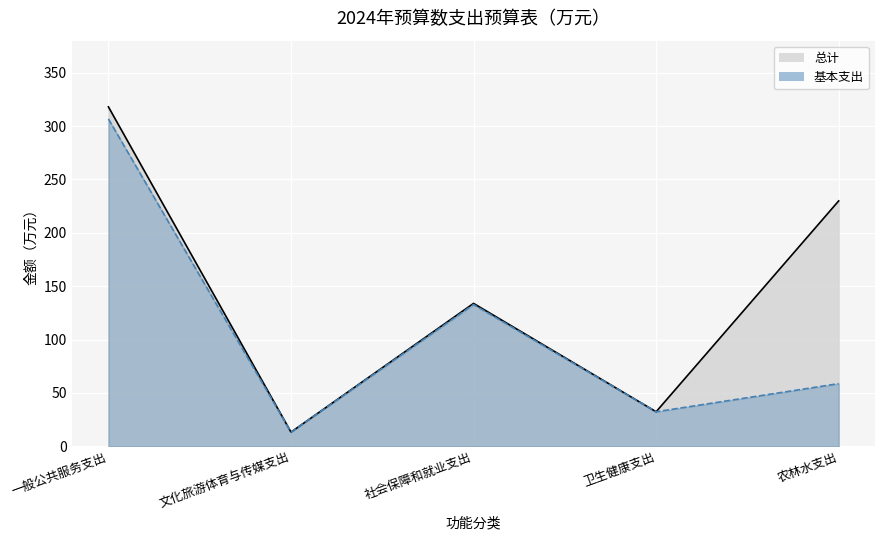

Where is the first local minimum for 基本支出?

文化旅游体育与传媒支出